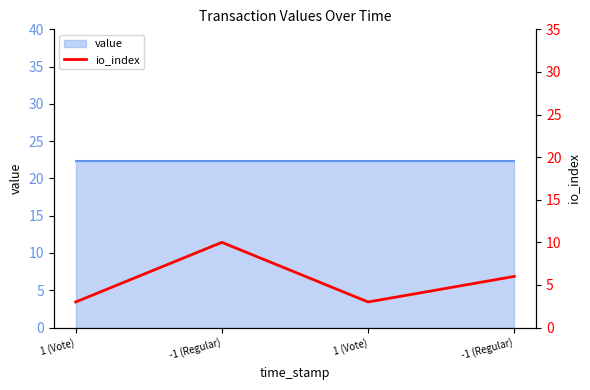

Reading left to right, list all the values displayed in this chart.

3	10	3	6